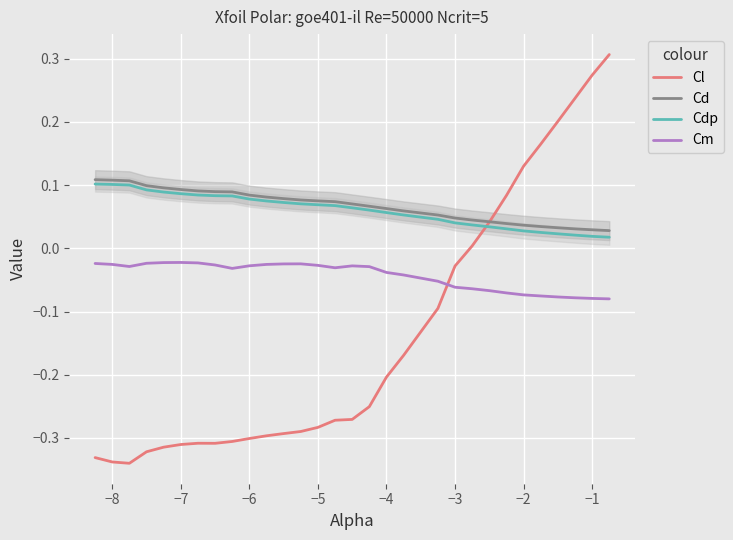

The Cl series shows -0.3 at −6. True or false?

True